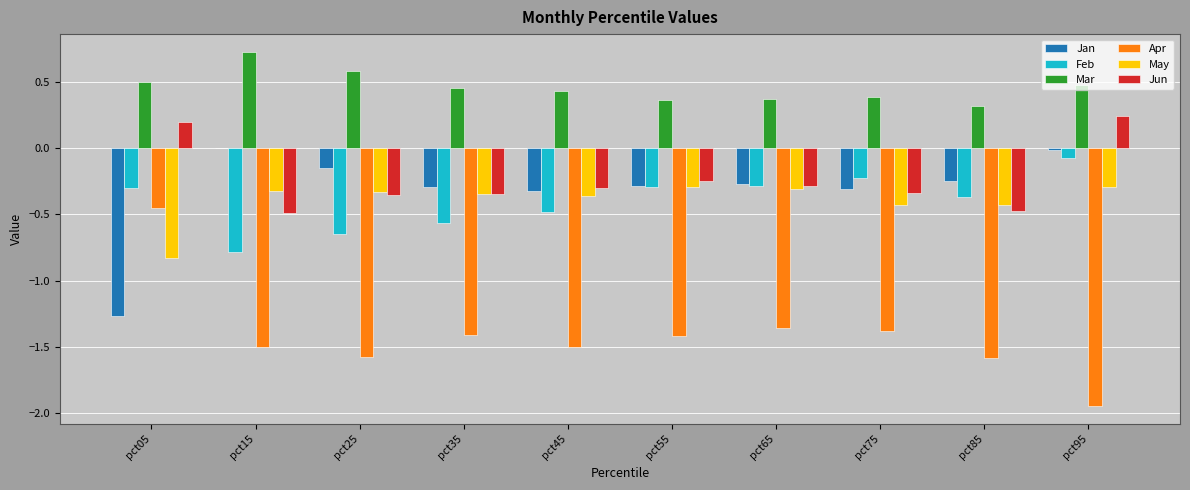

What is the sum of all Apr values?

-14.1